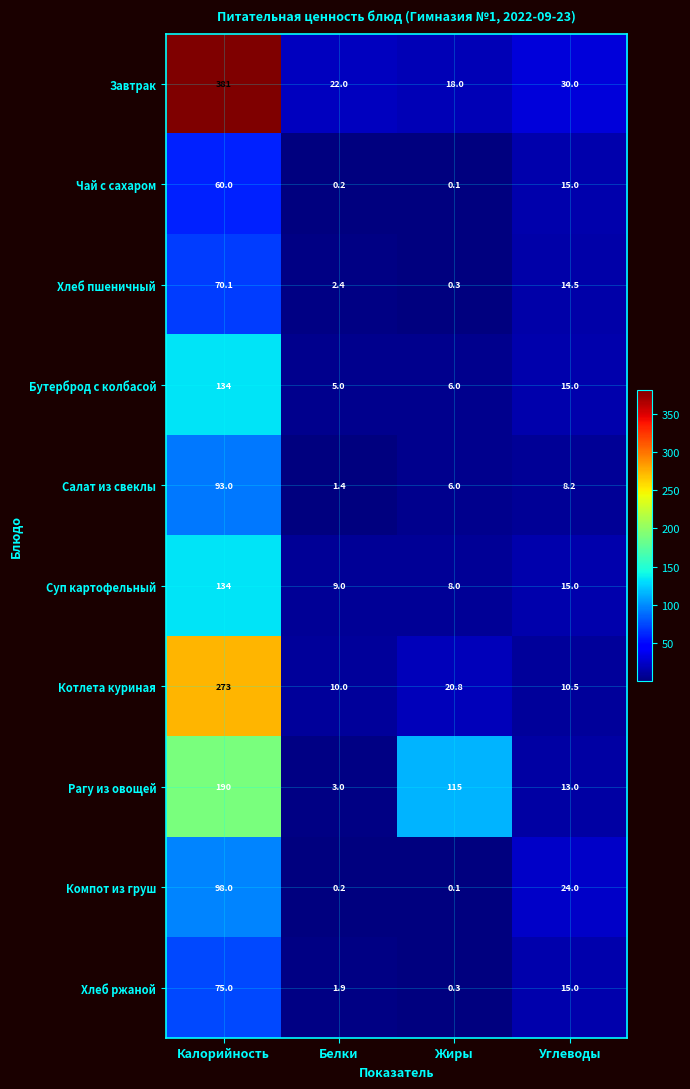

What is the difference between the highest and lowest values at Жиры?

114.9